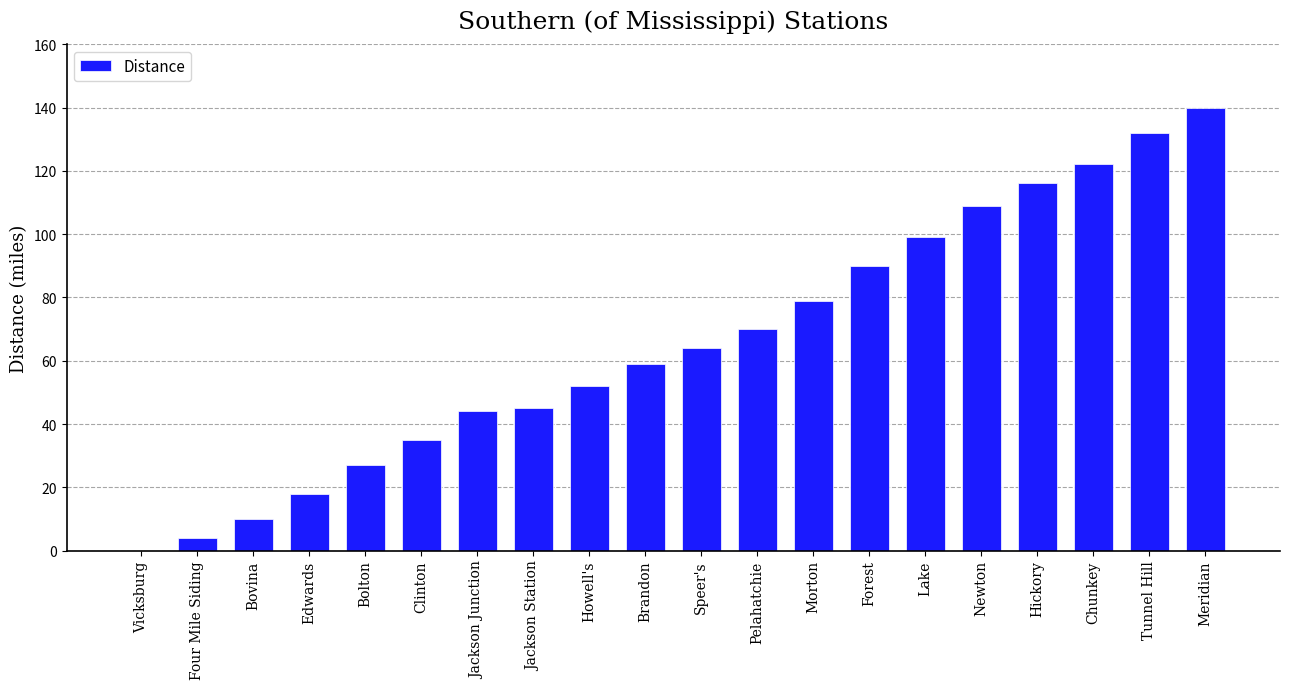

What is the maximum value shown in the chart?

140